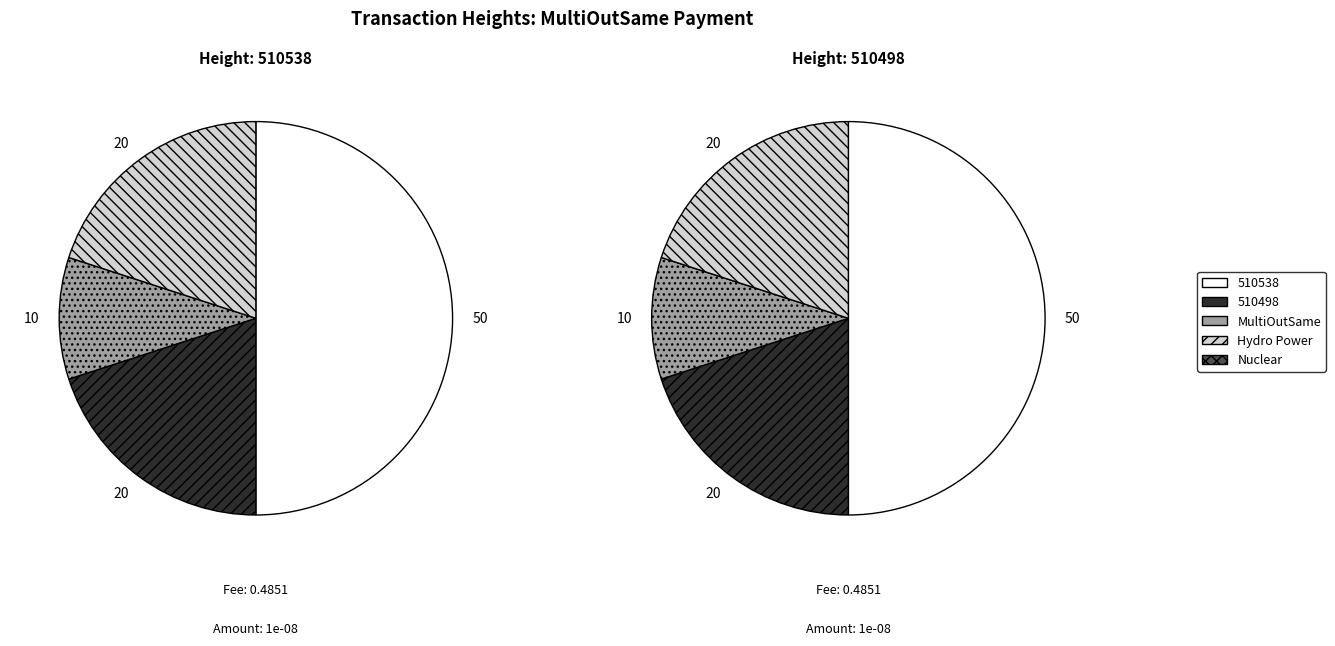

Which has a higher value, 510538 or 510498?

510538